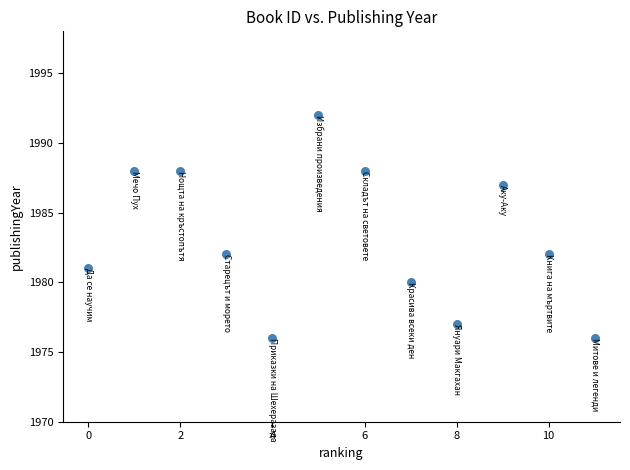

What is the average X value?

6